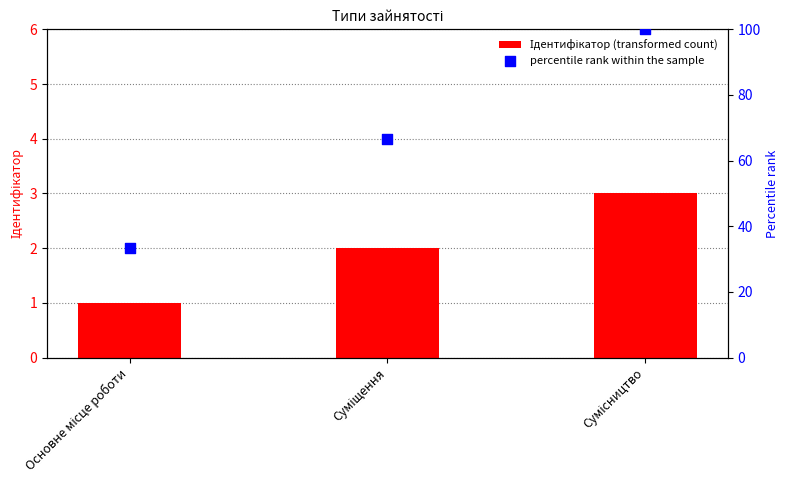

Which series has the widest spread of Y values?

percentile rank within the sample